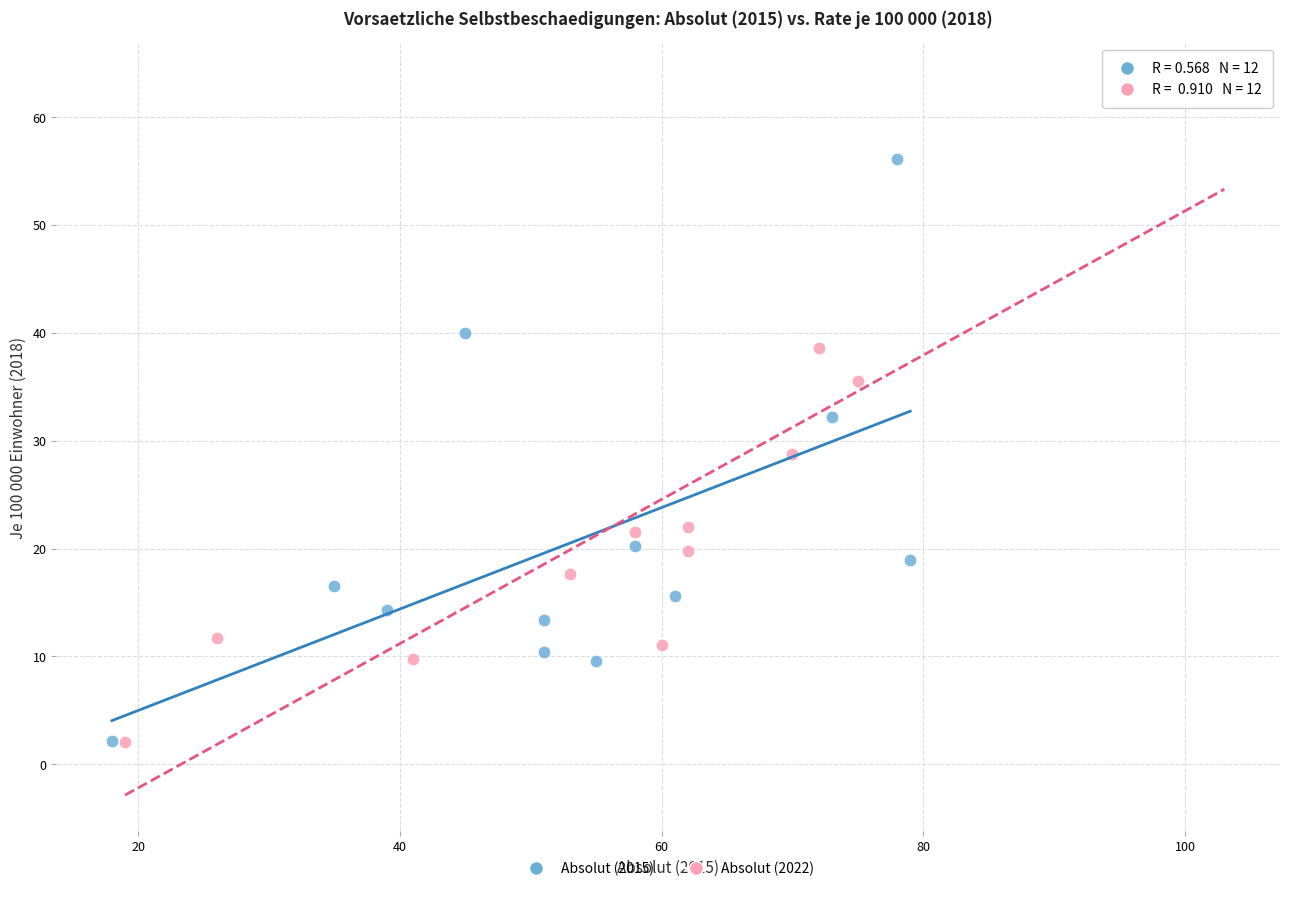

What are all the series names shown in the legend?

Absolut (2015), Absolut (2022)